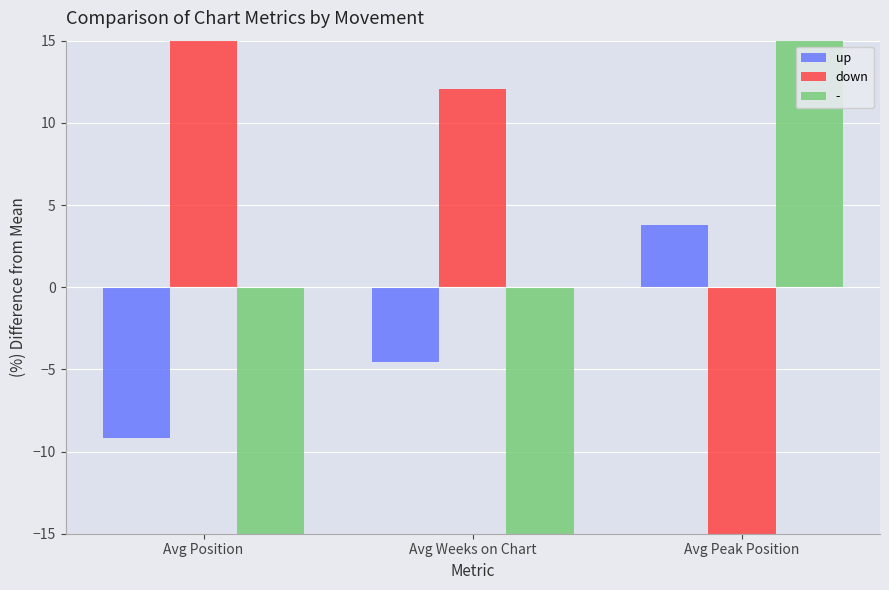

At which label is up closest to -2?

Avg Weeks on Chart